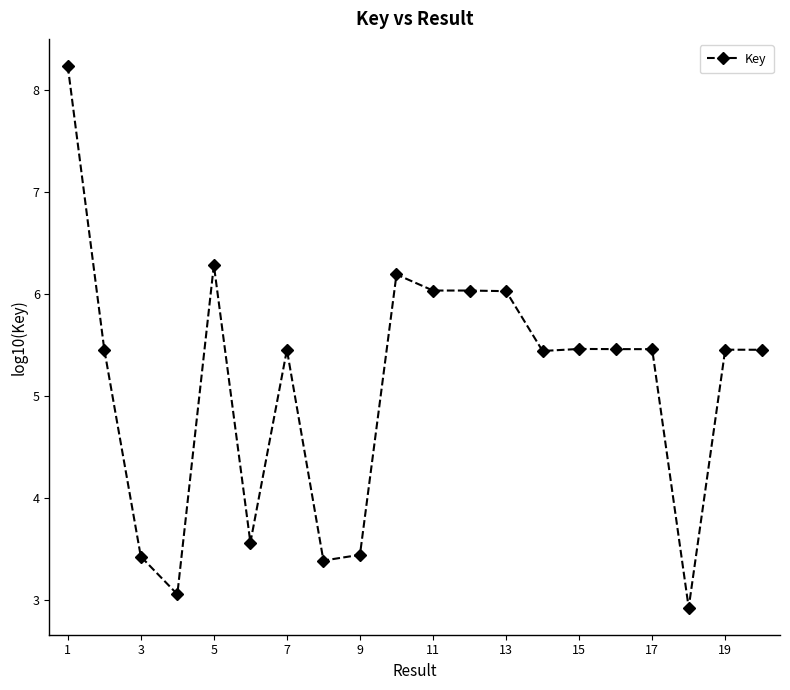

Is this an area chart (filled region under the line)?

No